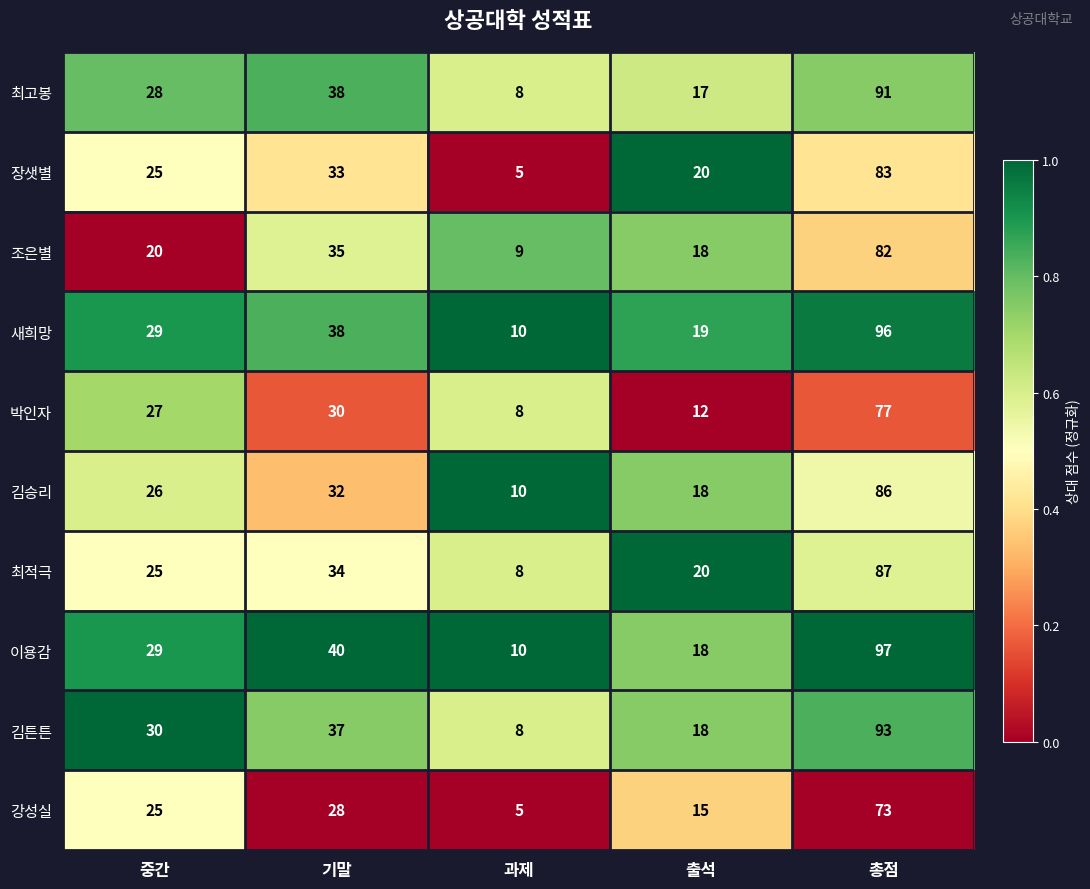

List the series in order of their peak value, lowest first.

강성실, 박인자, 조은별, 장샛별, 김승리, 최적극, 최고봉, 김튼튼, 새희망, 이용감